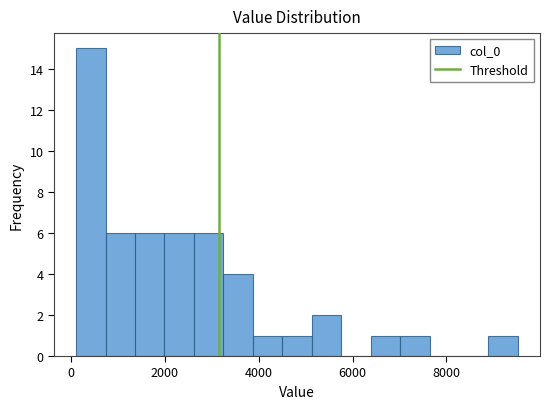

Read against the x-axis, roughly where is the centre of the tallest bar?

400